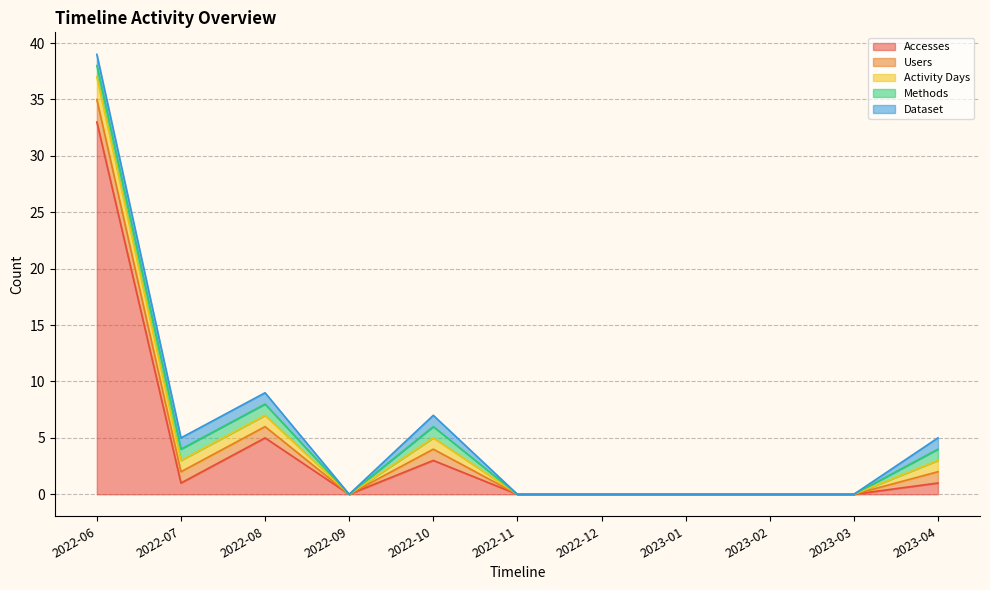

At which category does Accesses reach its first local valley?

2022-07